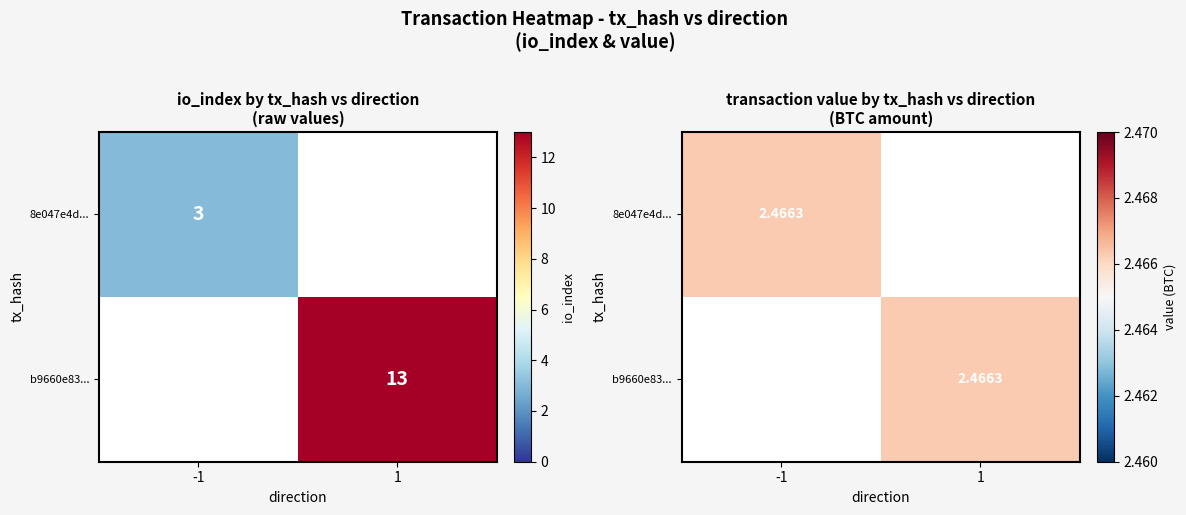

Is it true that 8e047e4d45535ac033a4fa5f2113e85c05463a6 equals -1.5 at direction?

False